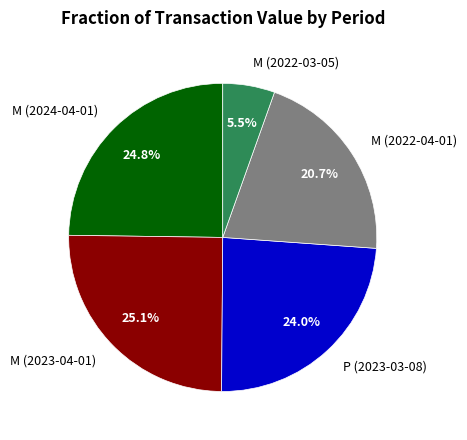

Does any single category account for the majority?

No